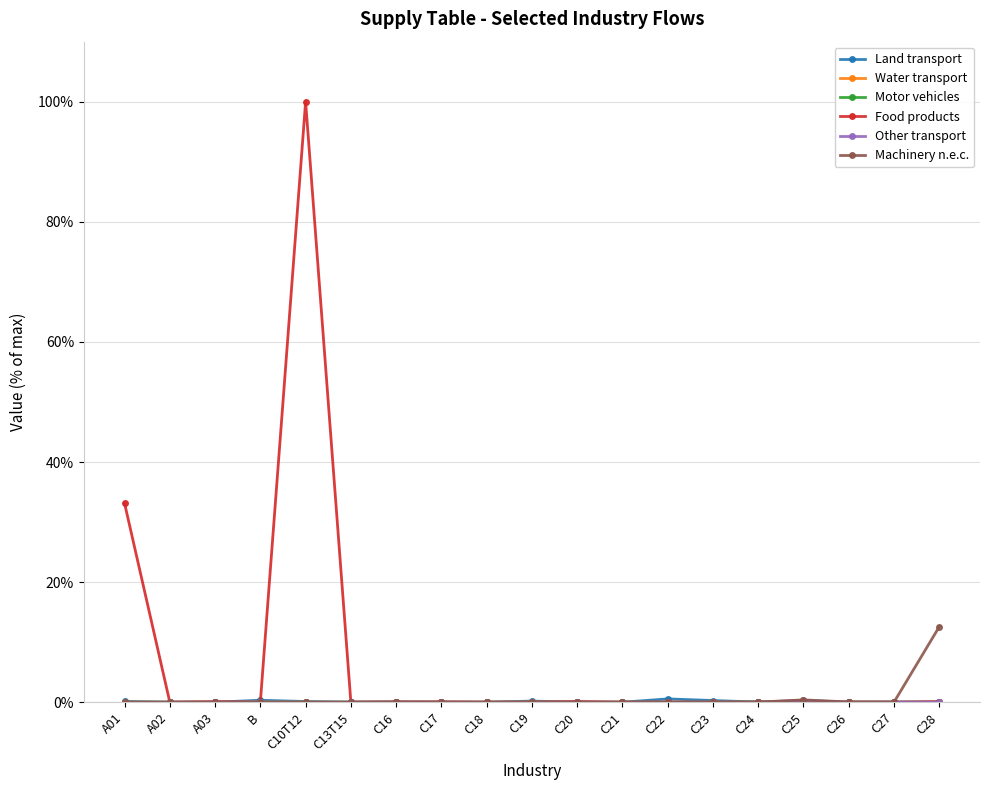

What is the label of the 4th point from the right?

C25